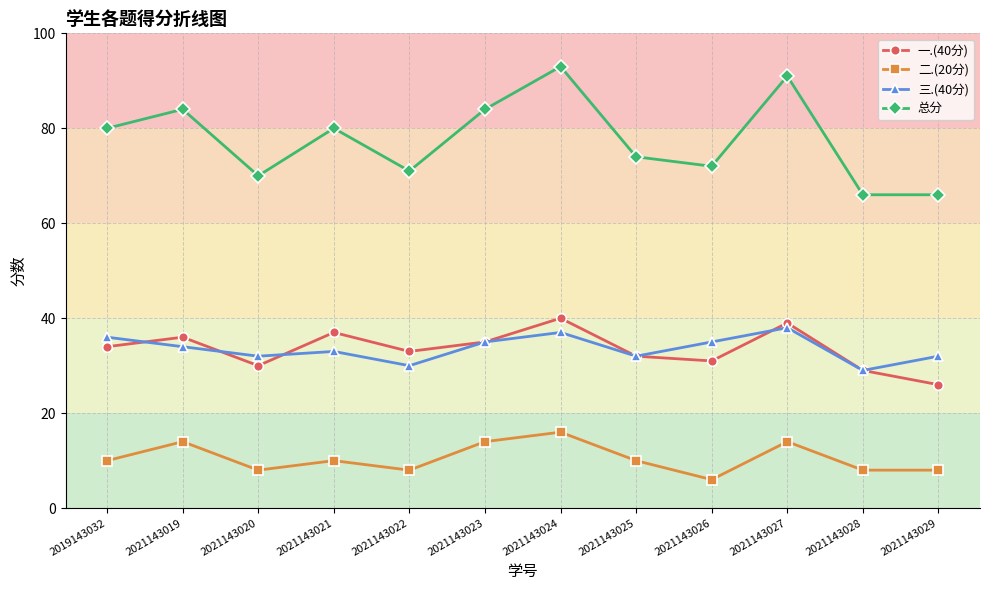

At 2021143029, list the series in order from largest to smallest.

总分, 三.(40分), 一.(40分), 二.(20分)